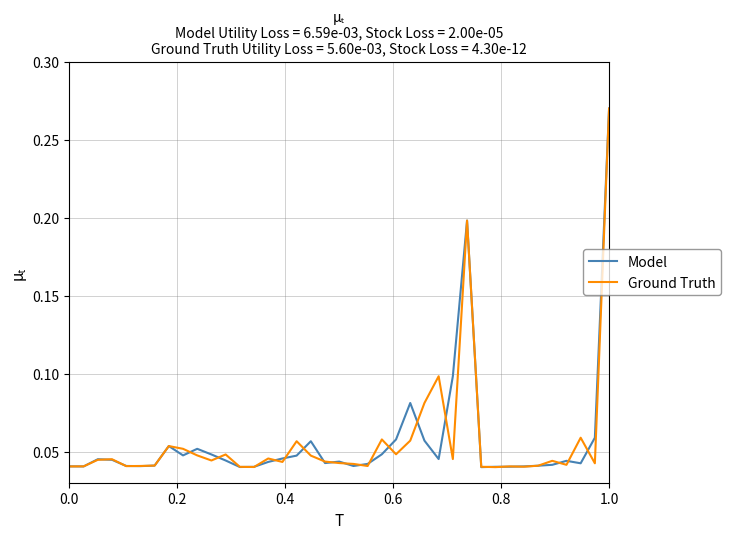

Reading left to right, what are all the values shown in this chart?

Model: 0.0	0.0	0.0	0.0	0.0	0.0	0.0	0.1	0.0	0.1	0.0	0.0	0.0	0.0	0.0	0.0	0.0	0.1	0.0	0.0	0.0	0.0	0.0	0.1	0.1	0.1	0.0	0.1	0.2	0.0	0.0	0.0	0.0	0.0	0.0	0.0	0.0	0.1	0.3
Ground Truth: 0.0	0.0	0.0	0.0	0.0	0.0	0.0	0.1	0.1	0.0	0.0	0.0	0.0	0.0	0.0	0.0	0.1	0.0	0.0	0.0	0.0	0.0	0.1	0.0	0.1	0.1	0.1	0.0	0.2	0.0	0.0	0.0	0.0	0.0	0.0	0.0	0.1	0.0	0.3